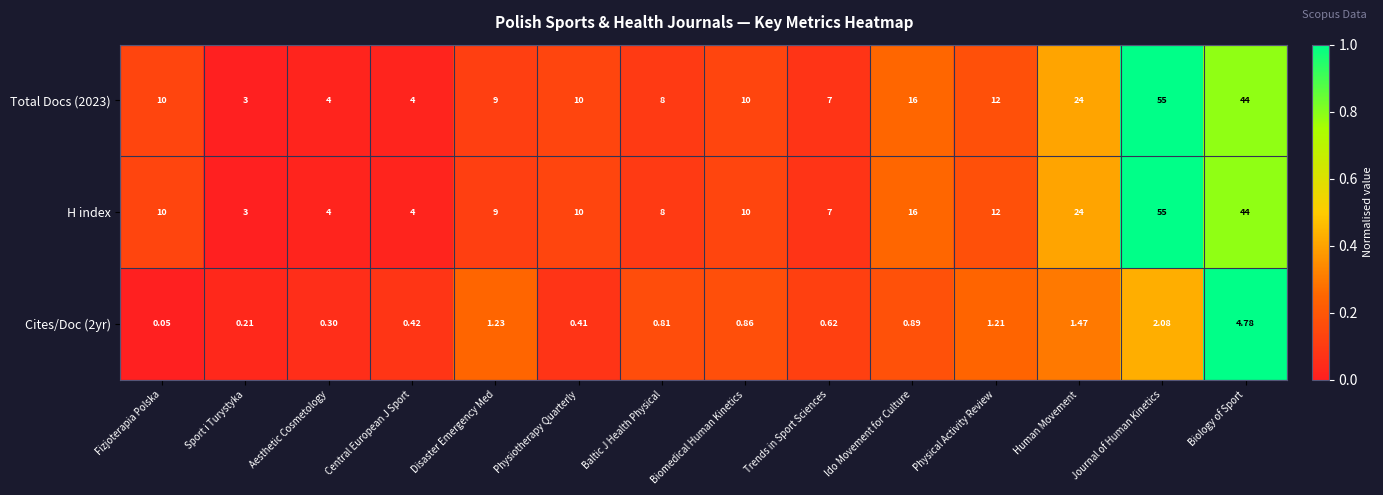

At which category does the chart reach its minimum across all series?

Fizjoterapia Polska